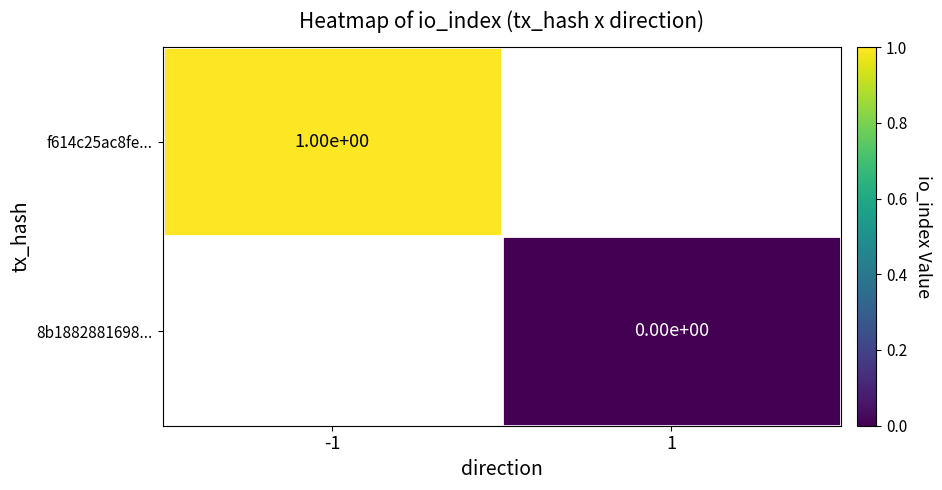

Is it true that f614c25ac8fe... equals 1 at -1?

True